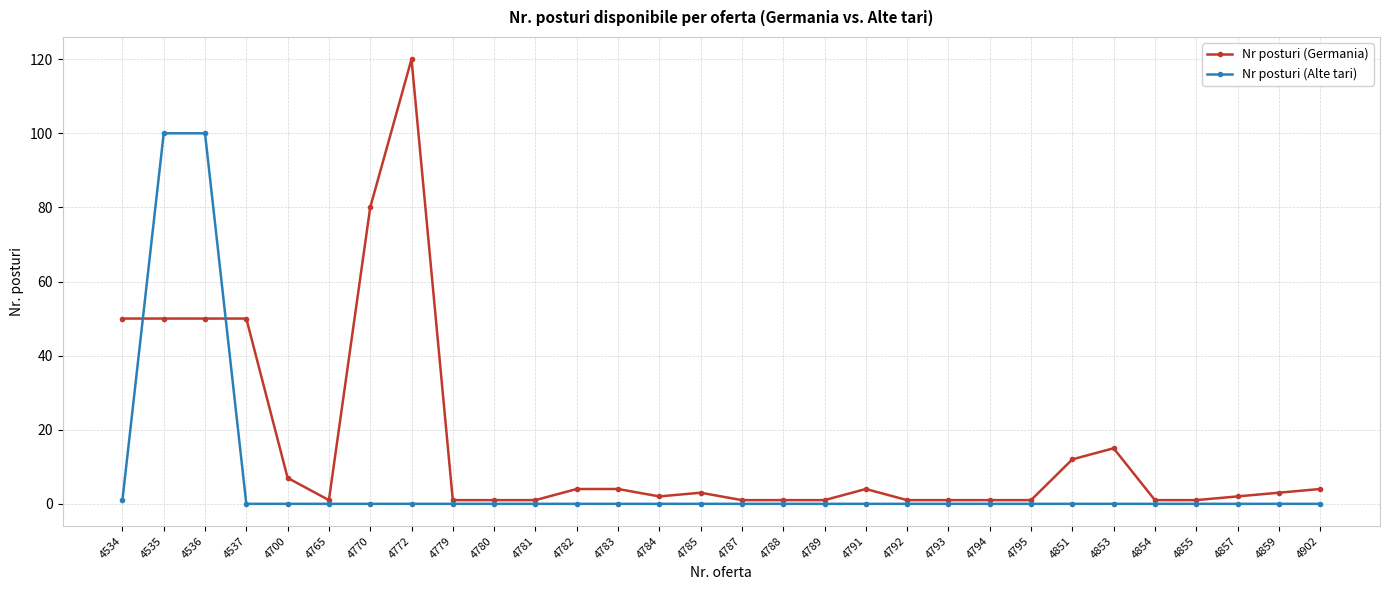

Where do Nr posturi (Germania) and Nr posturi (Alte tari) first cross each other?

4534 and 4535